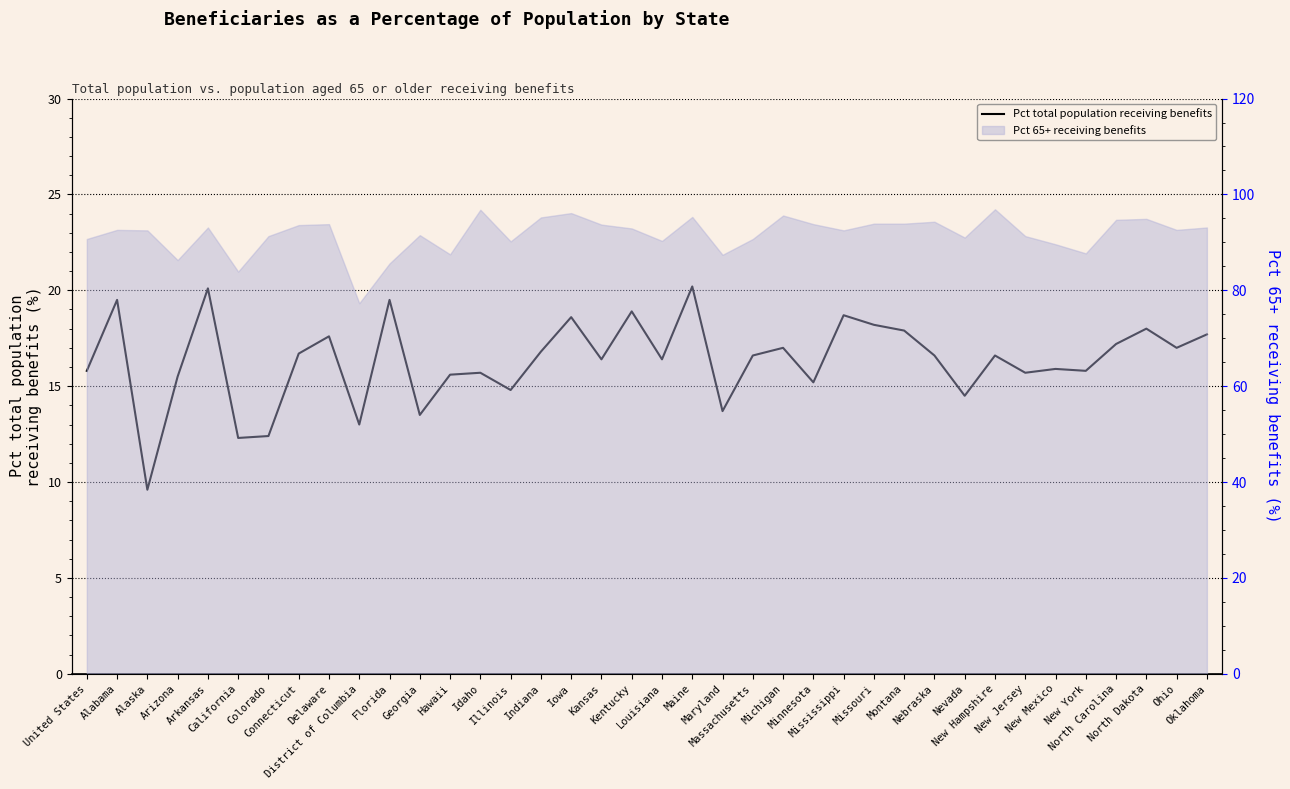

At which category does the data reach its first local peak?

Alabama